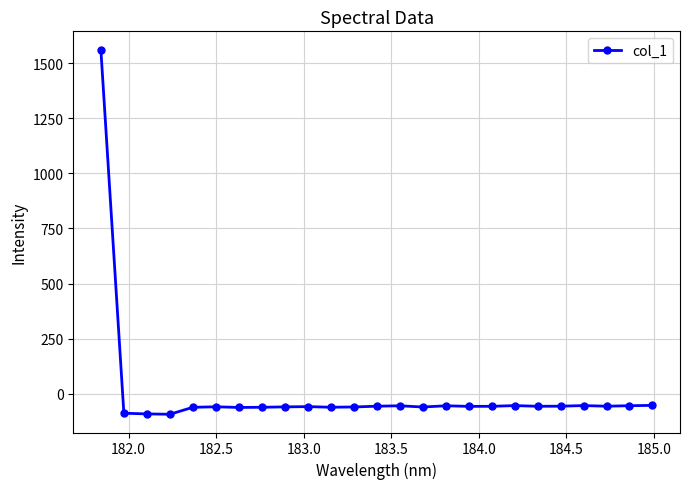

What is the greatest value displayed?

1561.2